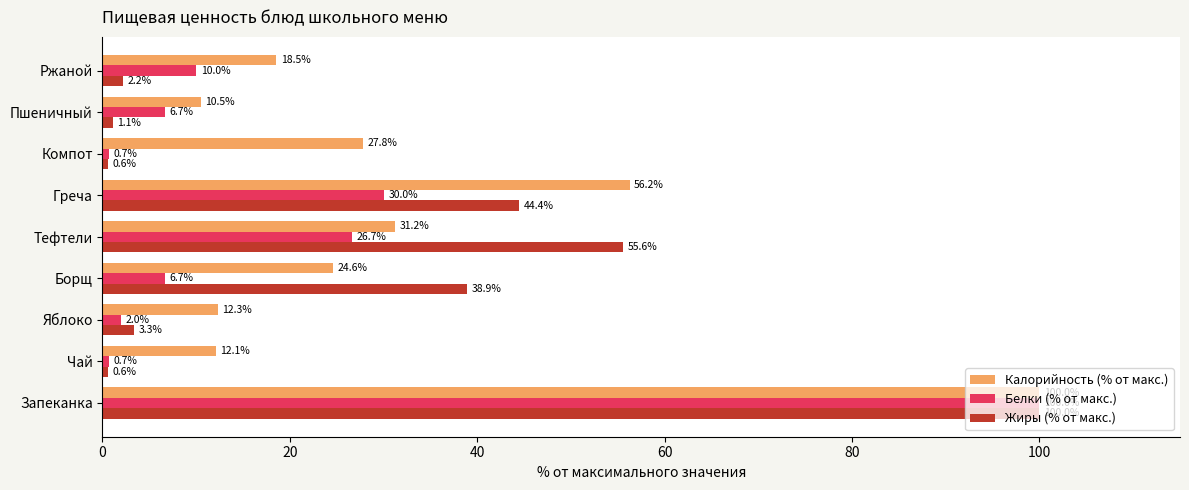

How many data points in Калорийность (% от макс.) are less than 24?

4